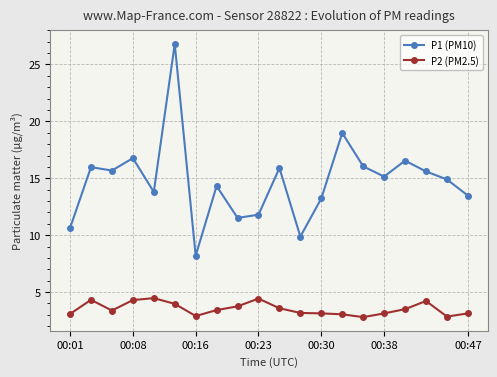

Which series has the largest total across all categories?

P1 (PM10)